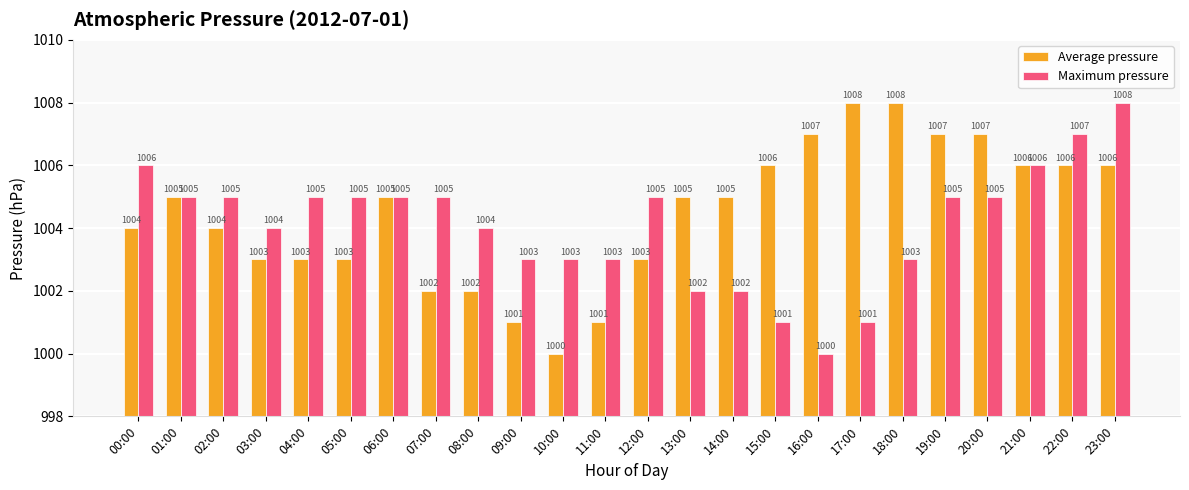

What position from the right is 16:00?

8